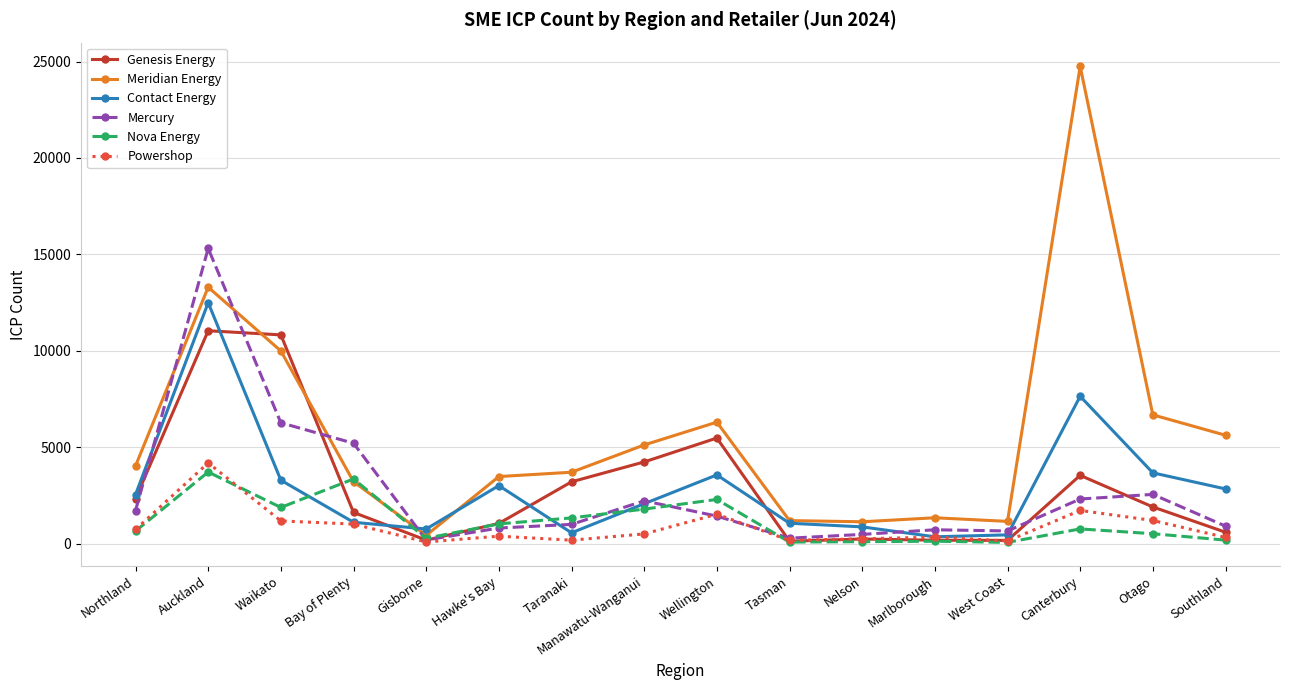

At which category does Genesis Energy reach its first local valley?

Gisborne